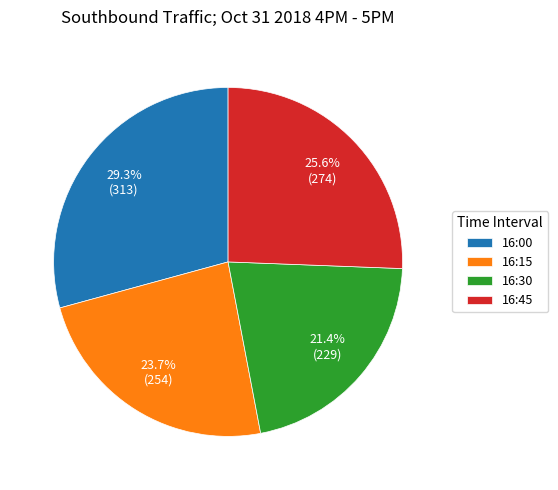

To the nearest percent, what is the difference between the largest and smallest slice percentages?

8%